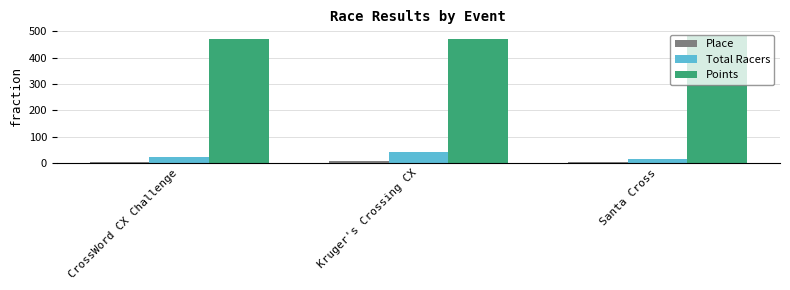

Which category has the highest value in the Points series?

Santa Cross